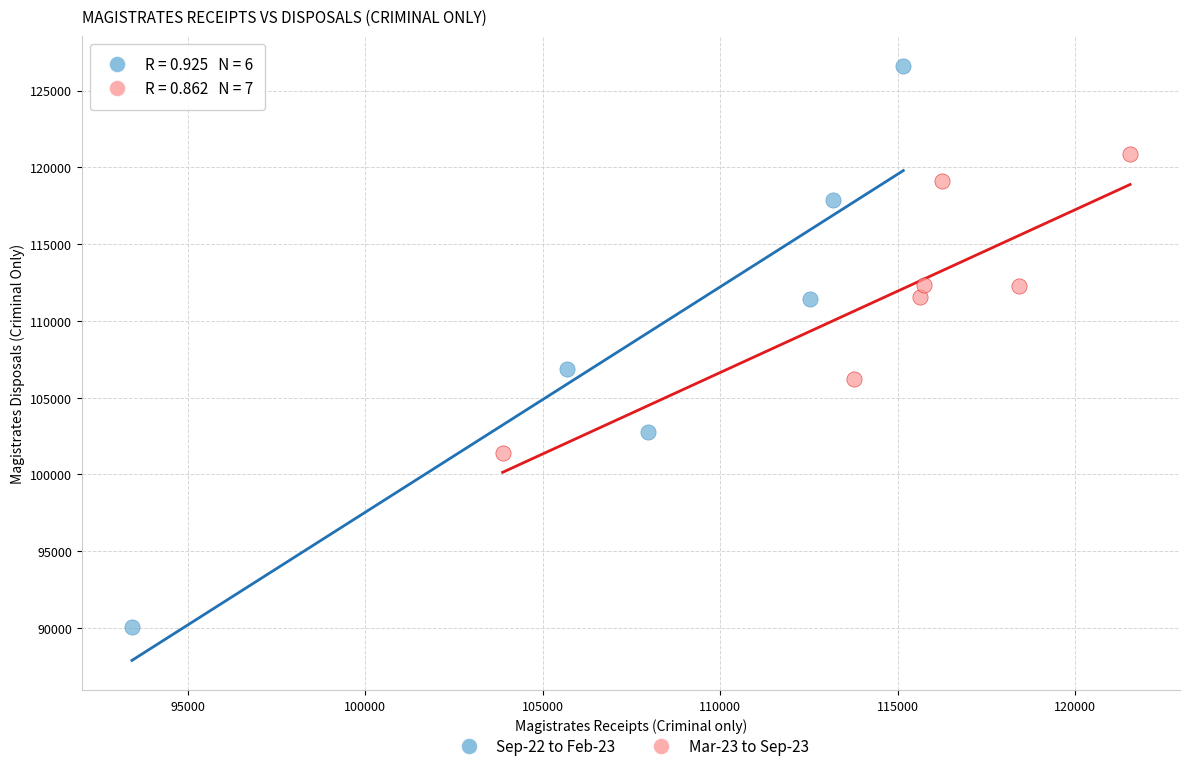

Which series contains the lowest Y value?

Sep-22 to Feb-23